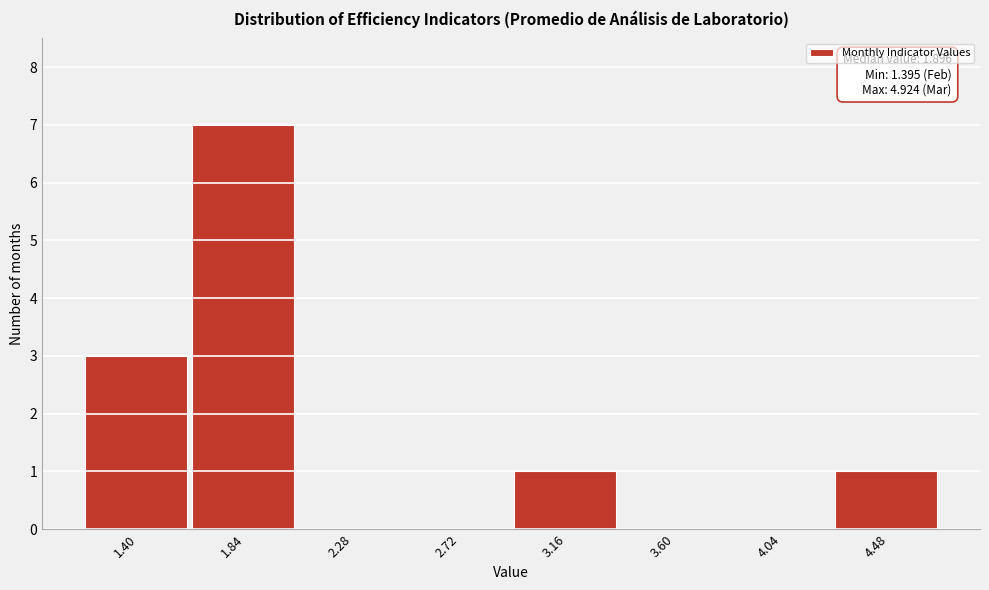

Reading right to left, what are all the values shown in this chart?

4.48=1	4.04=0	3.60=0	3.16=1	2.72=0	2.28=0	1.84=7	1.40=3